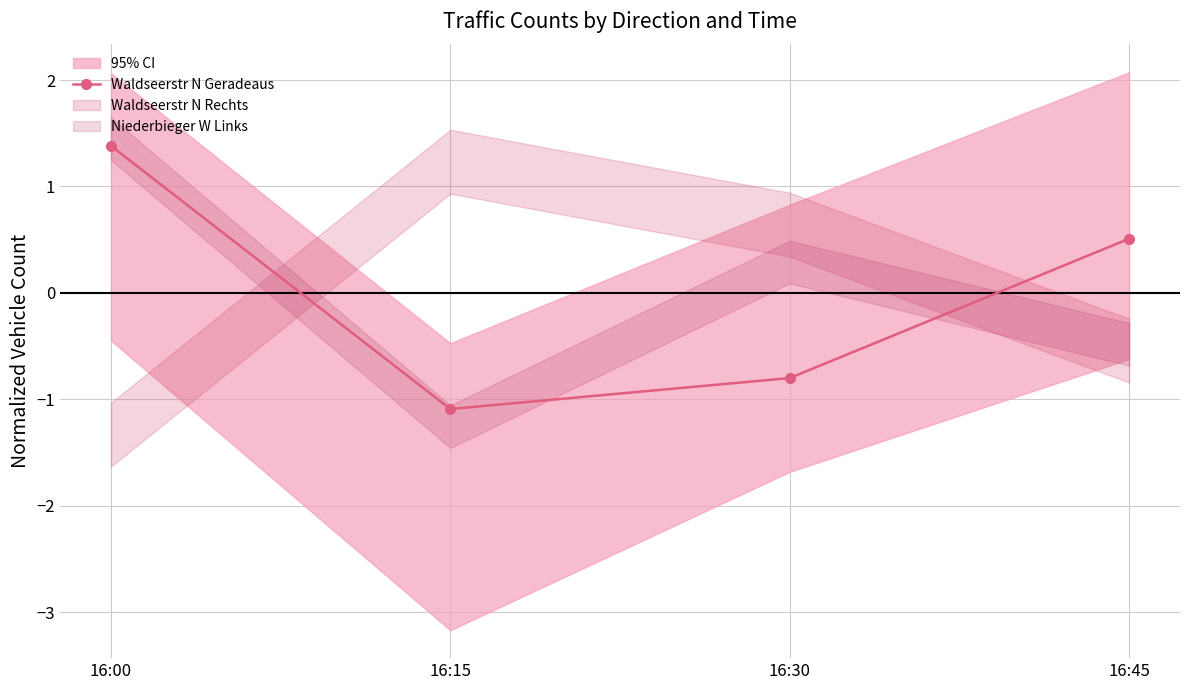

Which has a higher value, 16:00 or 16:45?

16:00